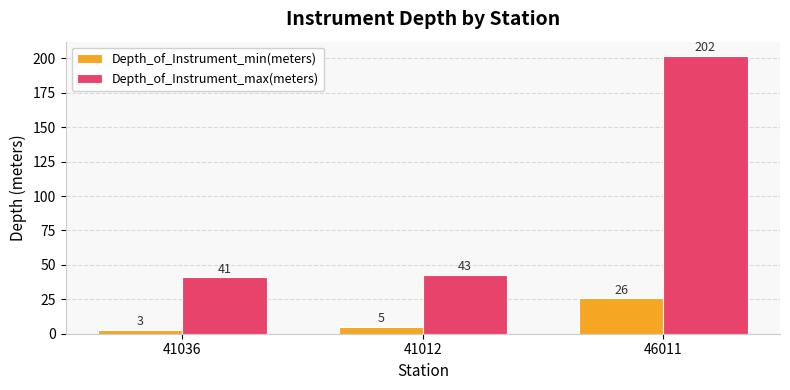

Reading left to right, extract all data points from this chart.

Depth_of_Instrument_min(meters): 3	5	26
Depth_of_Instrument_max(meters): 41	43	202